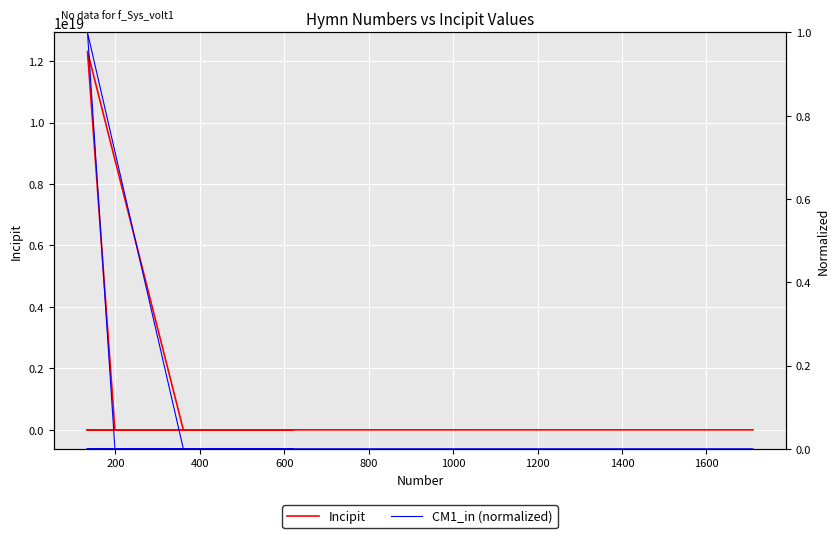

Which category has the lowest value in the CM1_in (normalized) series?

800